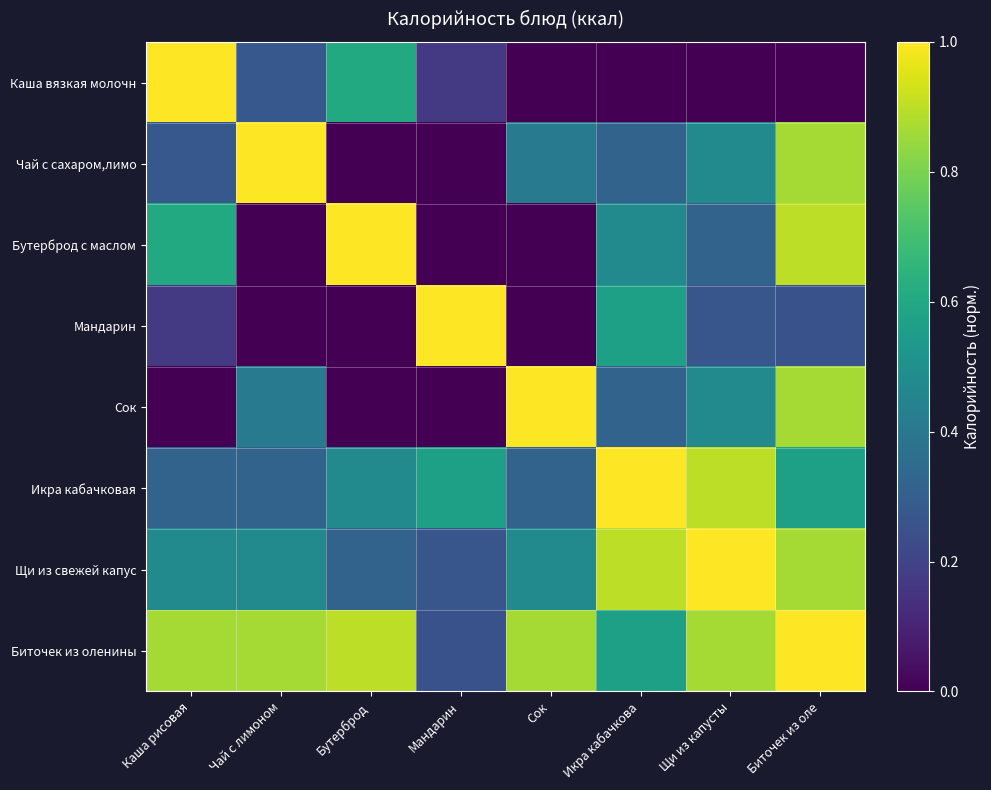

Which label corresponds to the largest value in the chart?

Каша рисовая